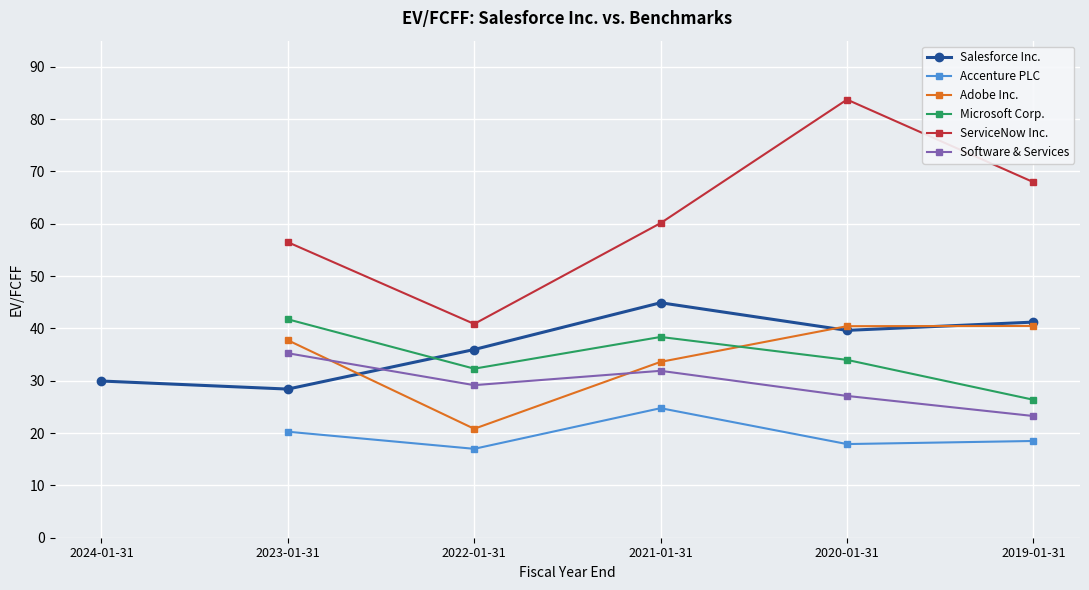

What is the label of the 4th point from the left?

2021-01-31